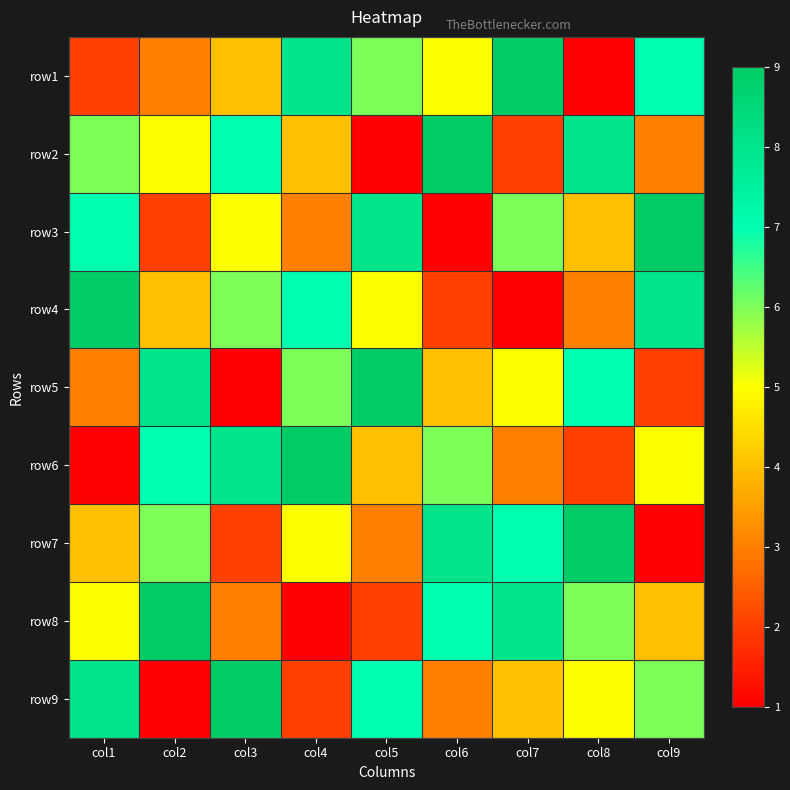

At col9, list the series in order from largest to smallest.

row3, row4, row1, row9, row6, row8, row2, row5, row7